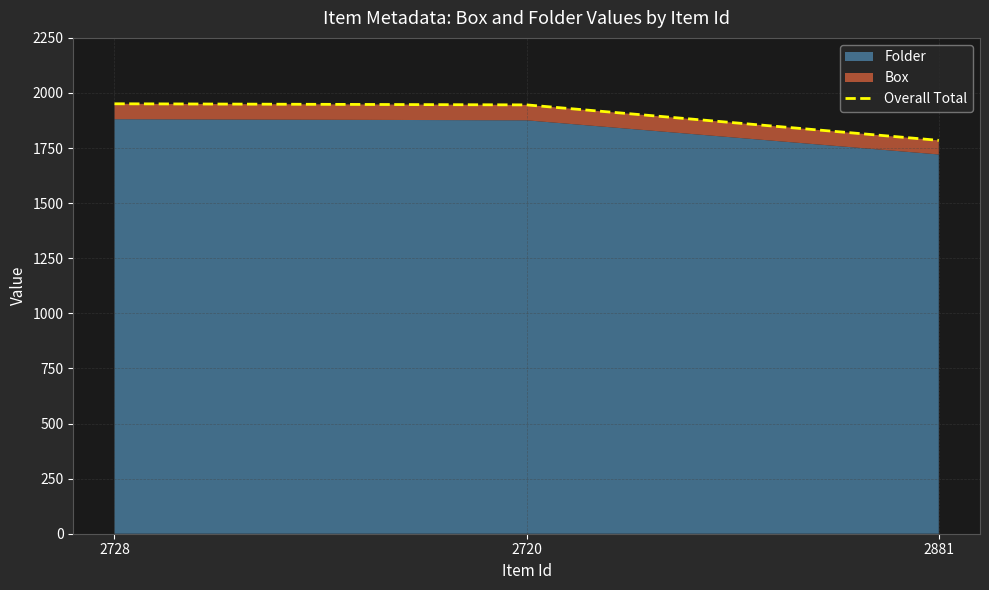

Which category has the lowest value across all series?

2881